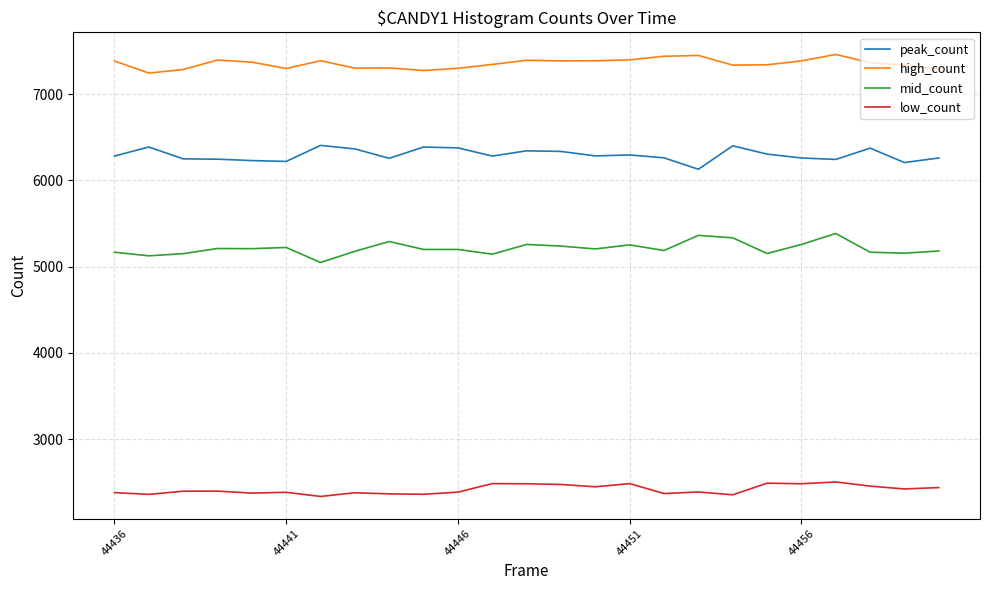

What is the minimum value for mid_count?

5048